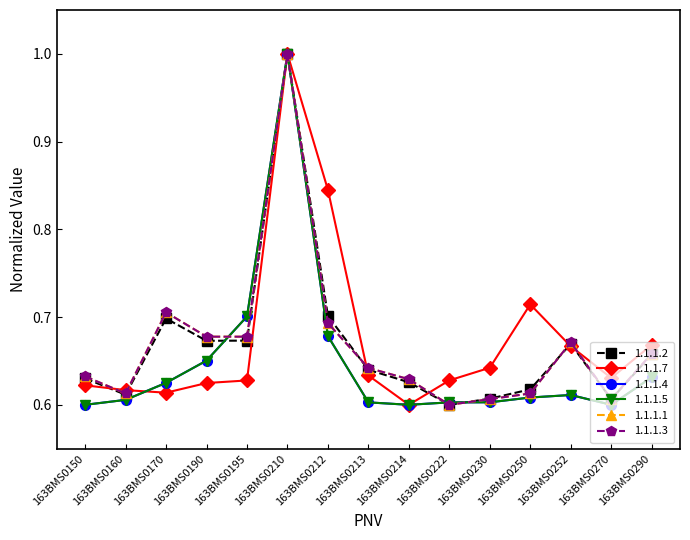

Does the chart have visible grid lines?

No